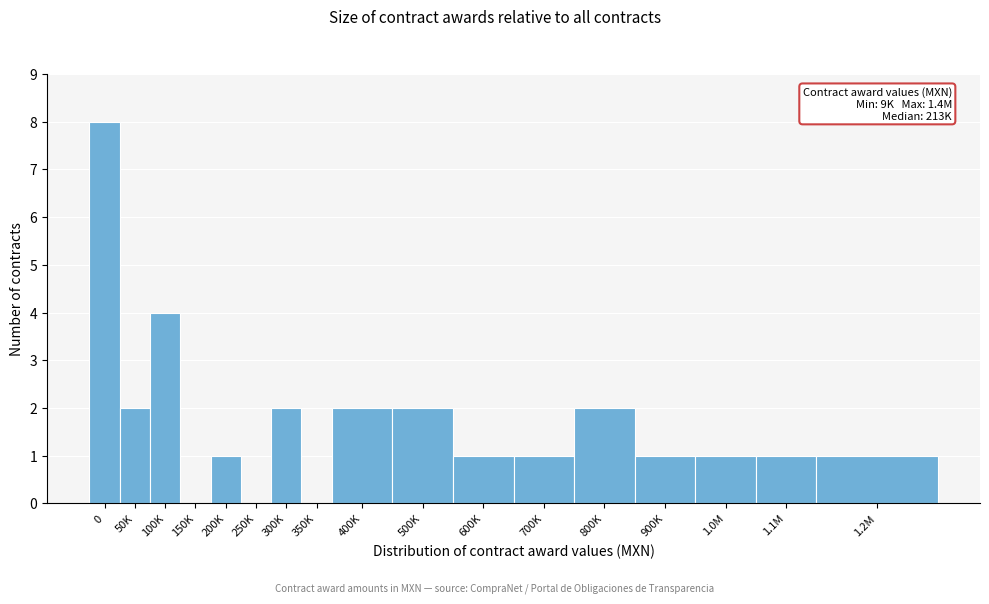

Reading left to right, what are all the values shown in this chart?

0=8	50K=2	100K=4	150K=0	200K=1	250K=0	300K=2	350K=0	400K=2	500K=2	600K=1	700K=1	800K=2	900K=1	1.0M=1	1.1M=1	1.2M=1